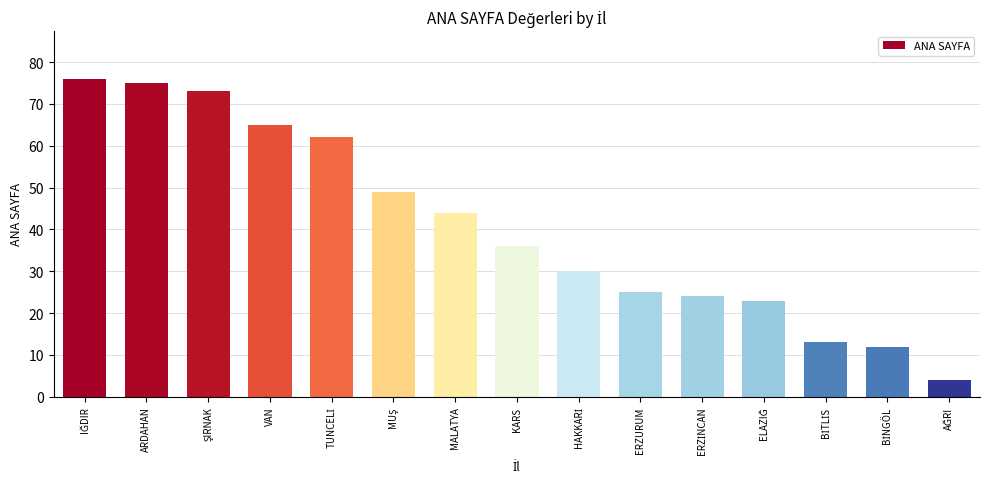

What is the maximum value shown in the chart?

76